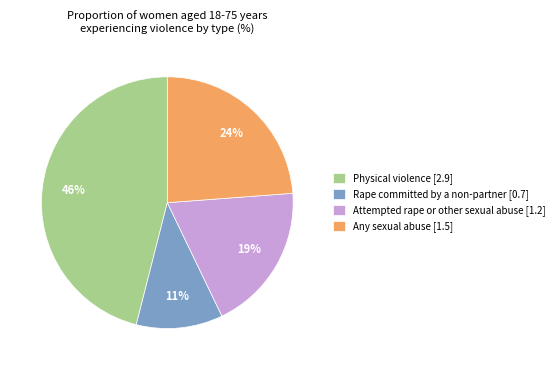

To the nearest percent, what portion does Any sexual abuse represent?

24%